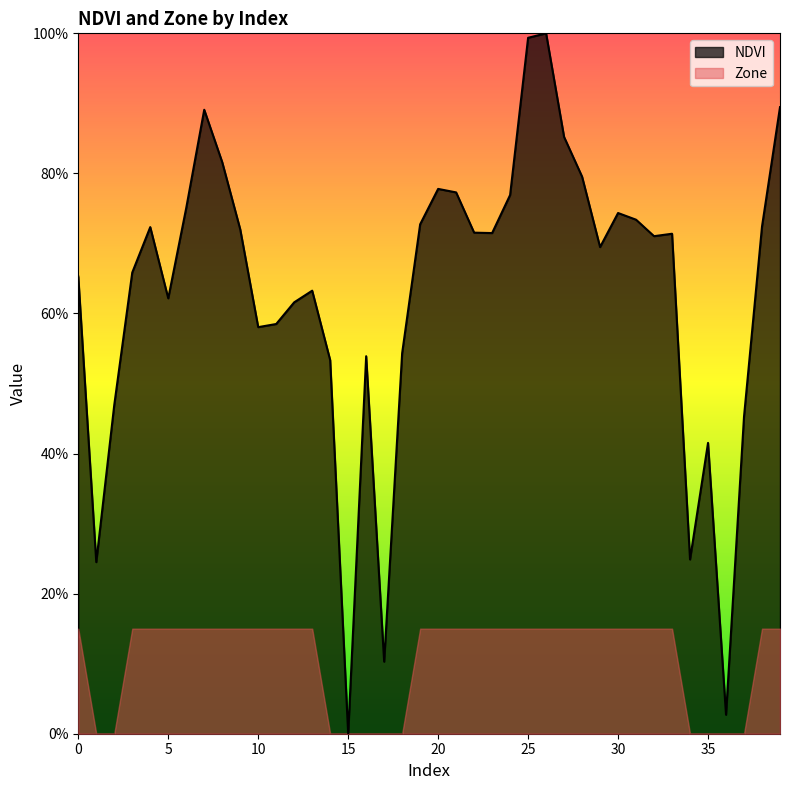

Reading left to right, list all the values displayed in this chart.

0=0.7	1=0.2	2=0.5	3=0.7	4=0.7	5=0.6	6=0.8	7=0.9	8=0.8	9=0.7	10=0.6	11=0.6	12=0.6	13=0.6	14=0.5	15=0.0	16=0.5	17=0.1	18=0.5	19=0.7	20=0.8	21=0.8	22=0.7	23=0.7	24=0.8	25=1.0	26=1.0	27=0.9	28=0.8	29=0.7	30=0.7	31=0.7	32=0.7	33=0.7	34=0.2	35=0.4	36=0.0	37=0.5	38=0.7	39=0.9